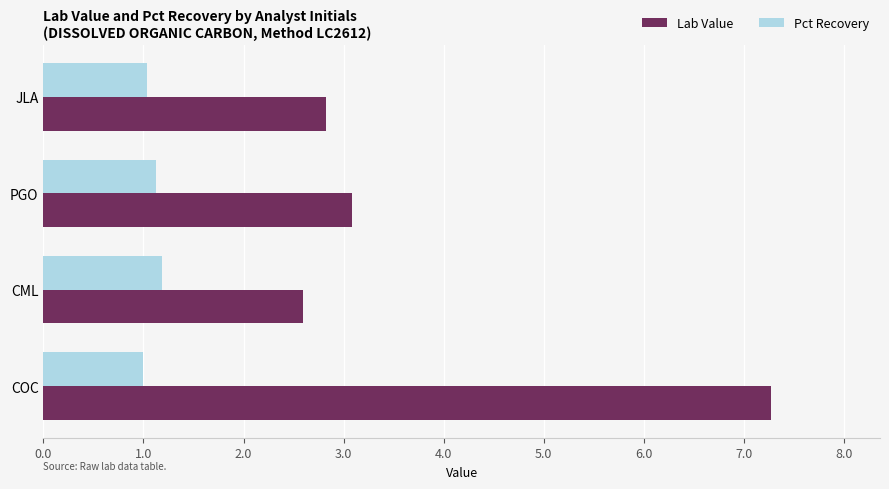

What is the total value across all series at COC?

8.3